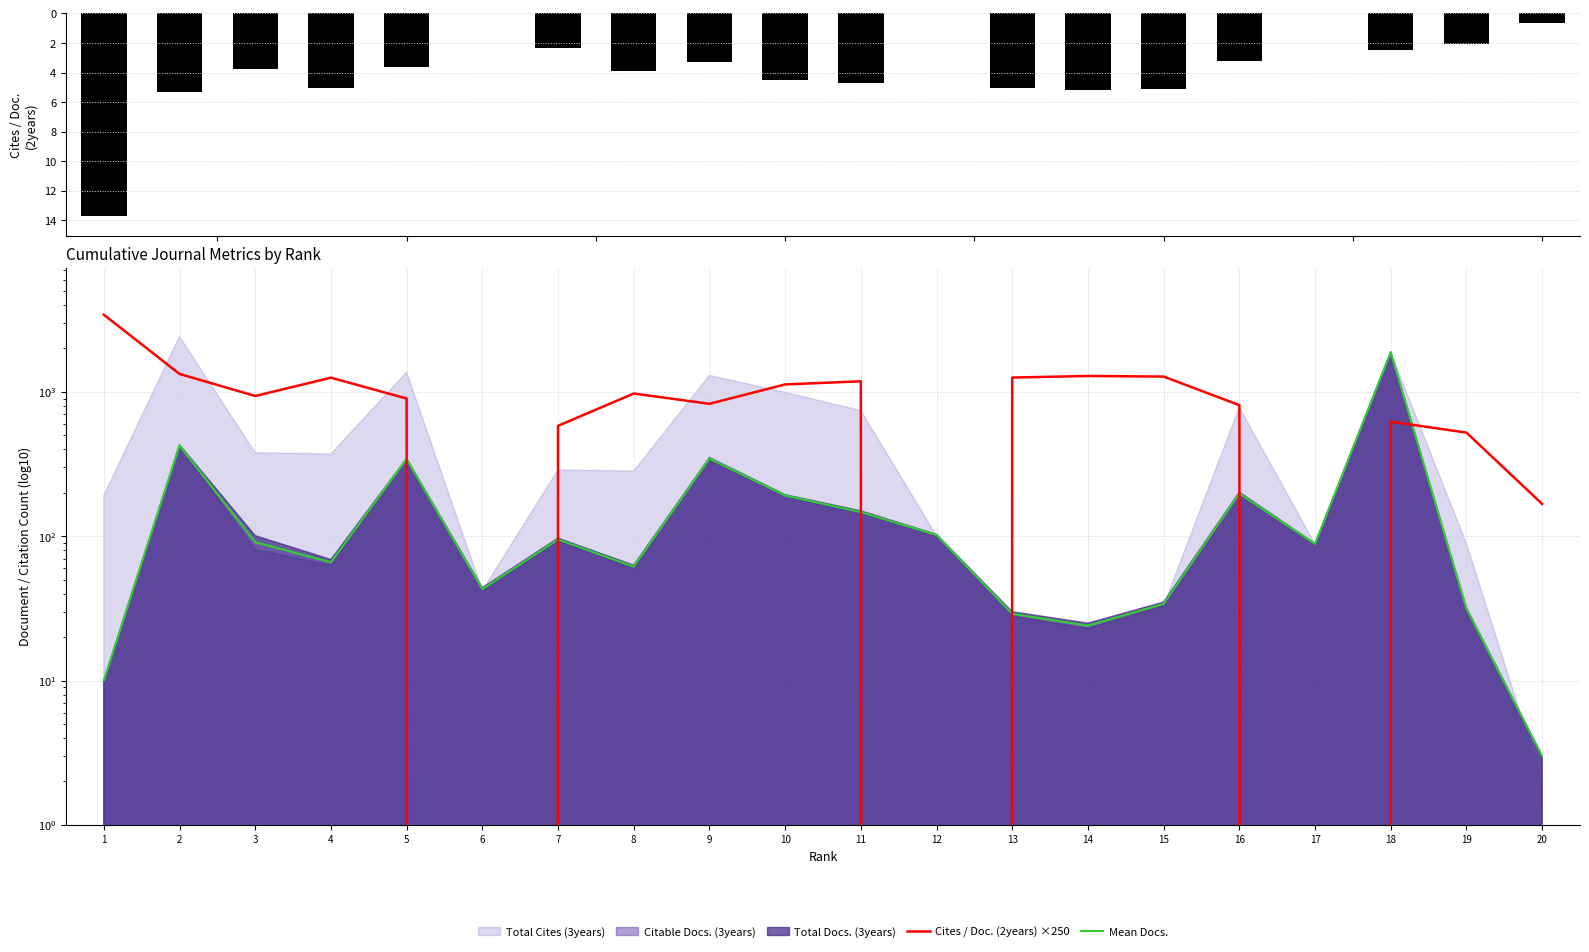

Reading left to right, list all the values displayed in this chart.

Cites / Doc. (2years): 1=13.7	2=5.3	3=3.8	4=5.0	5=3.6	6=0.0	7=2.3	8=3.9	9=3.3	10=4.5	11=4.7	12=0.0	13=5.0	14=5.2	15=5.1	16=3.2	17=0.0	18=2.5	19=2.1	20=0.7
Cites / Doc. (2years) ×250: 1=3427.5	2=1332.5	3=937.5	4=1255.0	5=900.0	6=0.0	7=582.5	8=975.0	9=827.5	10=1127.5	11=1185.0	12=0.0	13=1257.5	14=1290.0	15=1277.5	16=810.0	17=0.0	18=622.5	19=522.5	20=167.5
Mean Docs.: 1=10.0	2=424.5	3=91.0	4=66.0	5=342.5	6=43.0	7=95.0	8=61.5	9=345.0	10=191.5	11=147.0	12=102.0	13=29.0	14=24.0	15=34.0	16=197.5	17=88.5	18=1883.5	19=31.5	20=3.0